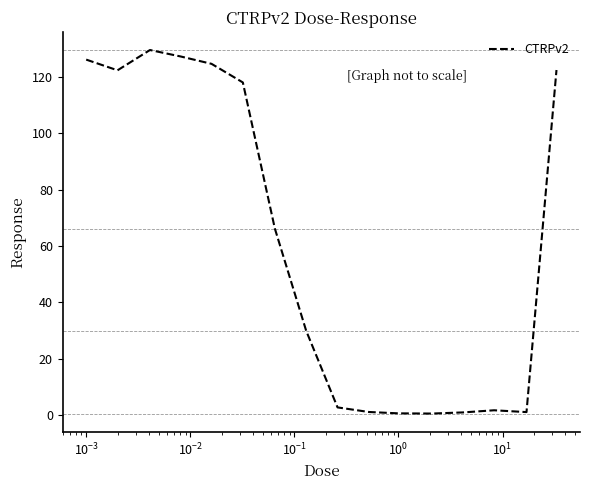

What is the greatest value displayed?

129.5